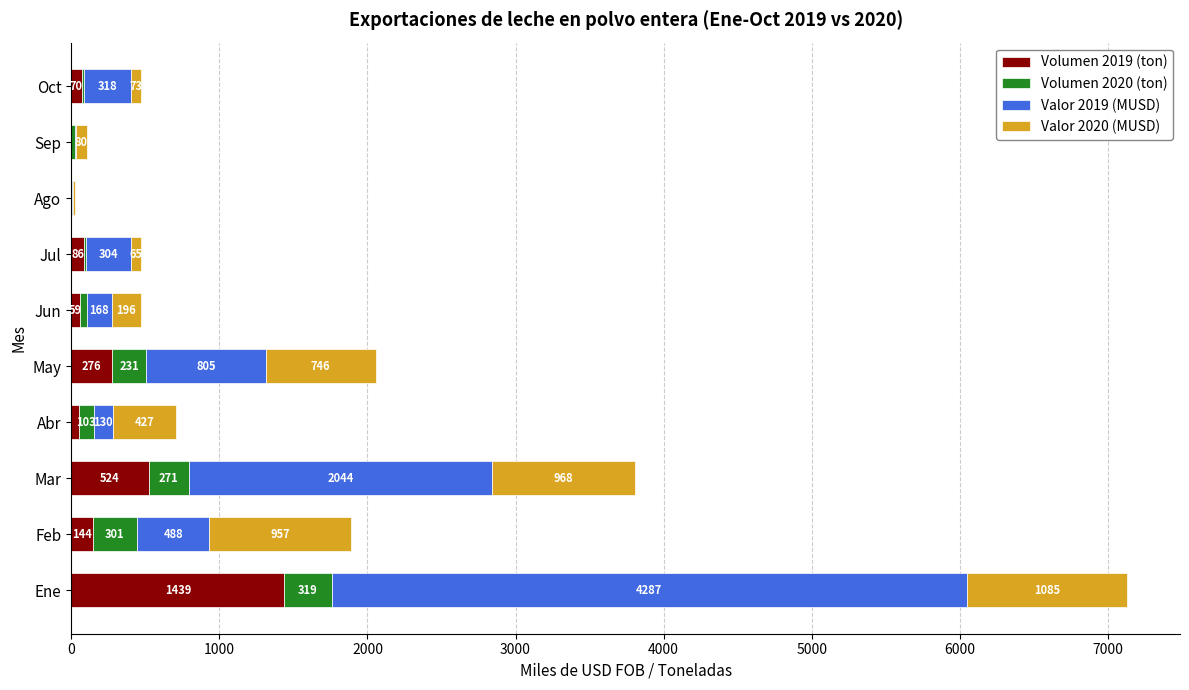

What value does the Volumen 2019 (ton) series have at Feb?

144.2